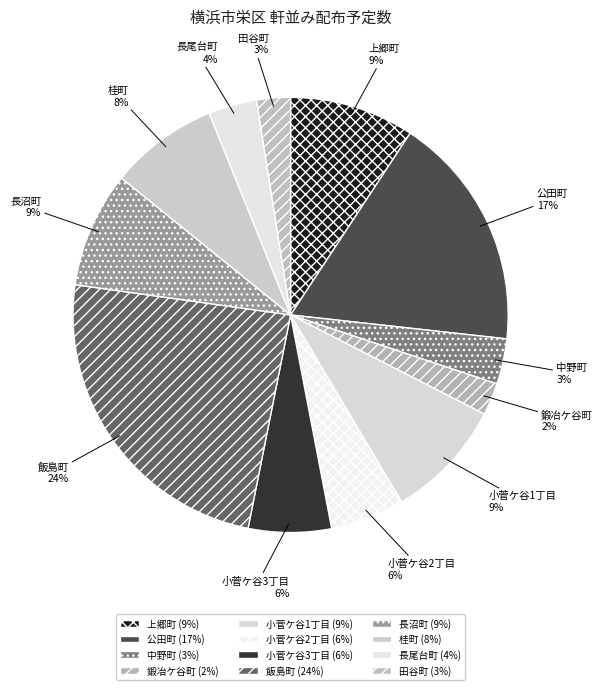

Is it true that 桂町 is 8% of the pie?

True